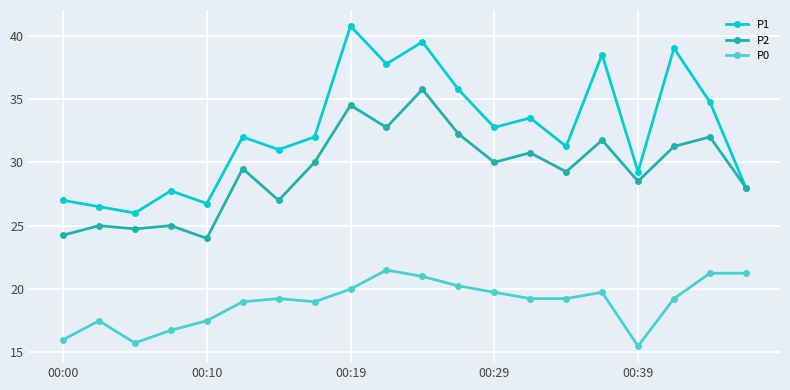

What are all the series names shown in the legend?

P1, P2, P0